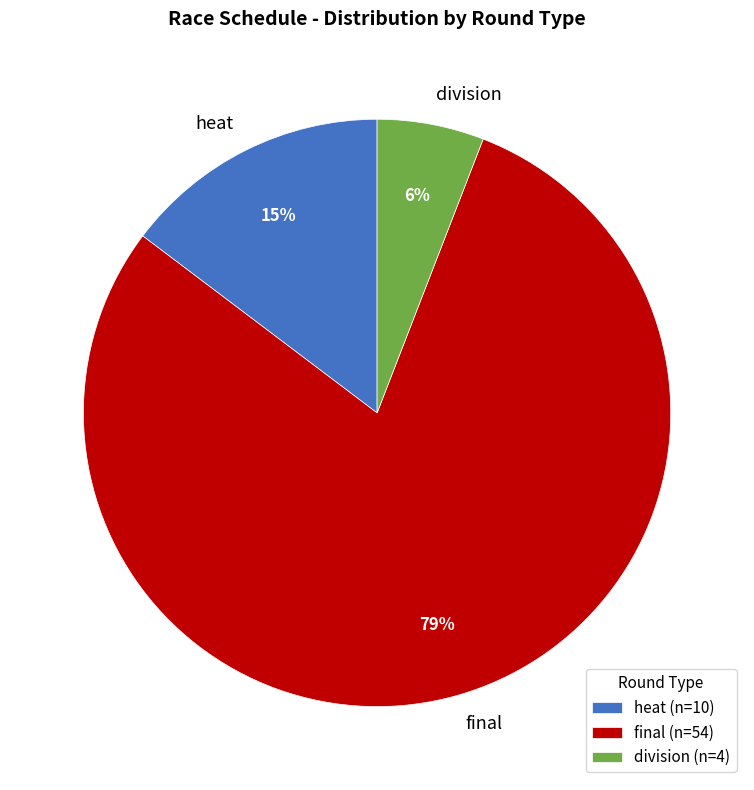

Which slice is the smallest?

division